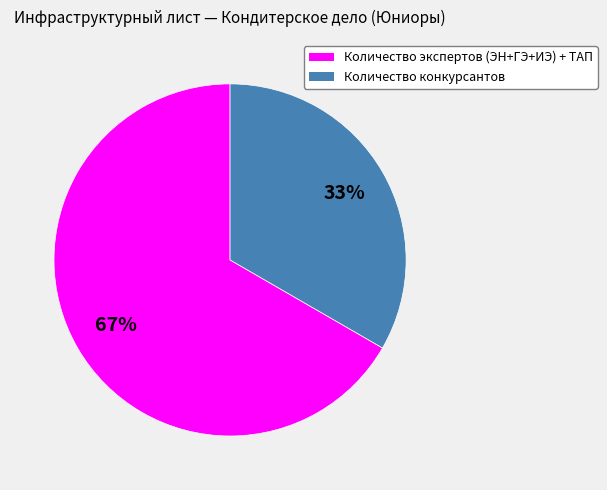

How many segments does this pie chart have?

2